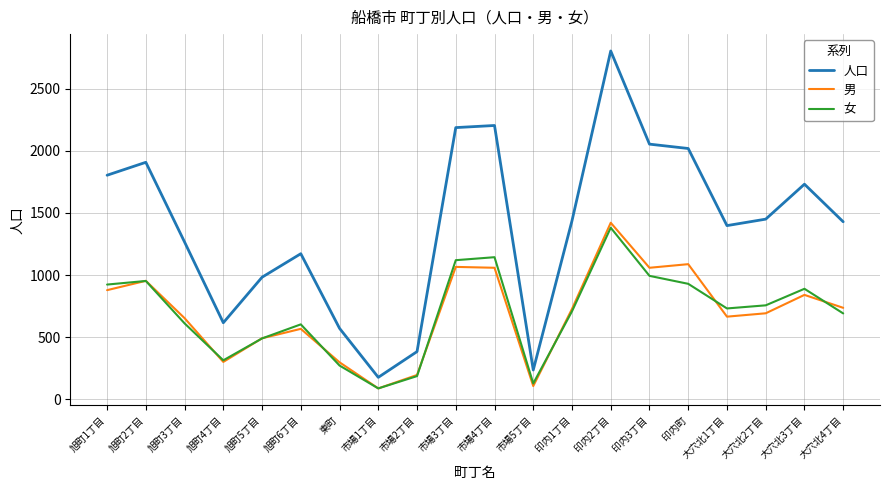

The value of 人口 at 大穴北2丁目 is 1450. True or false?

True